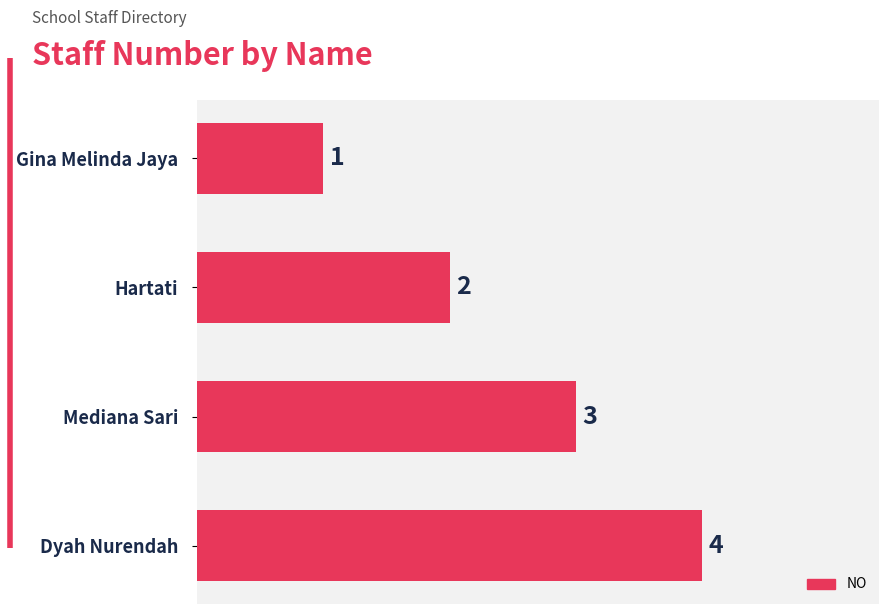

Count the number of data series in this chart.

1